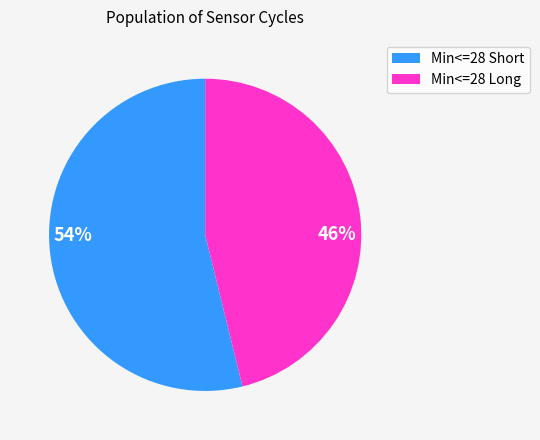

To the nearest percent, what is the difference between the largest and smallest slice percentages?

8%